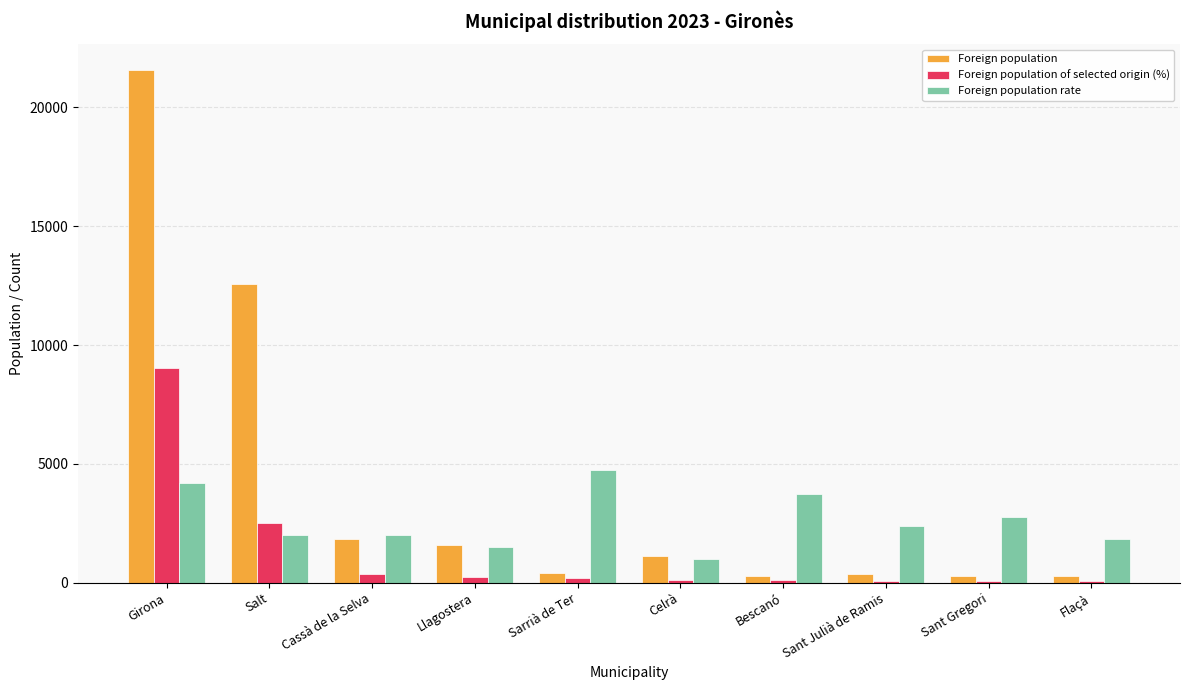

The Foreign population rate series shows 2401 at Sant Julià de Ramis. True or false?

True